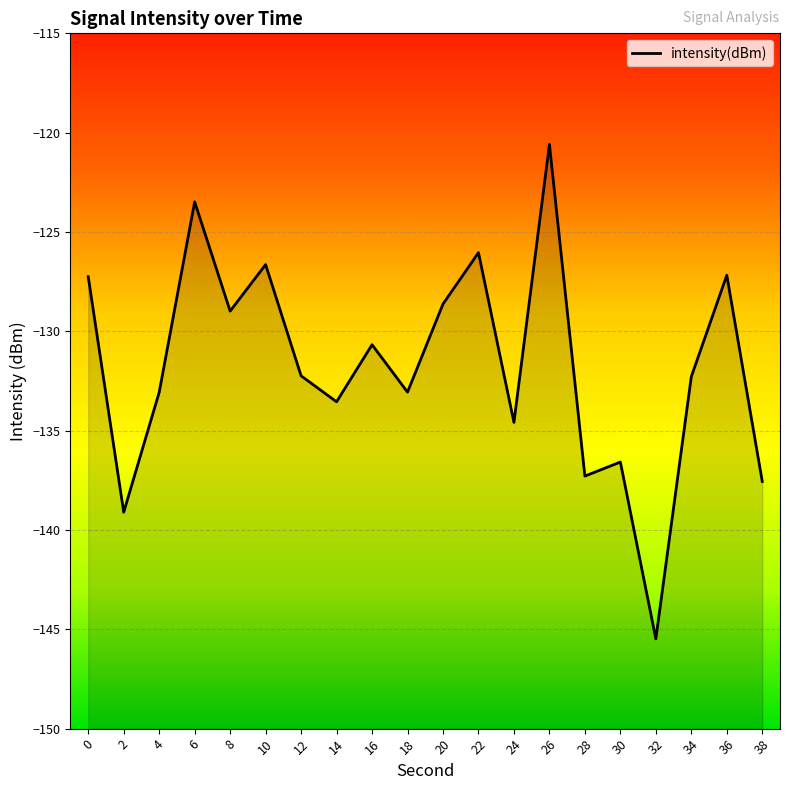

Does the chart display data point markers on the line(s)?

No